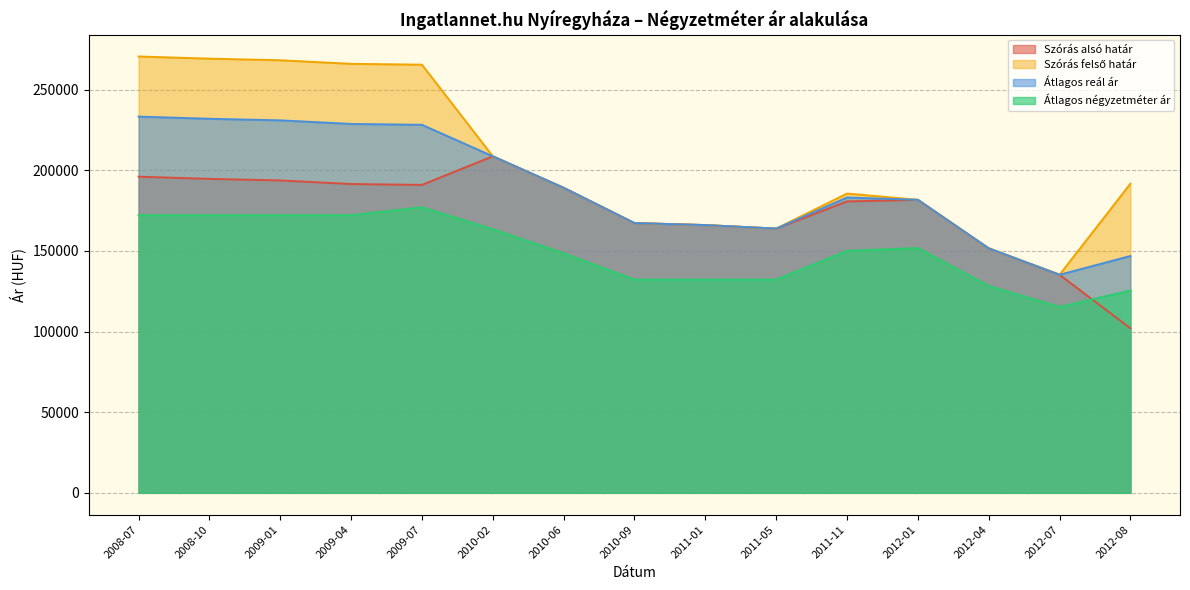

How many intersections are there between Szórás alsó határ and Átlagos négyzetméter ár?

1